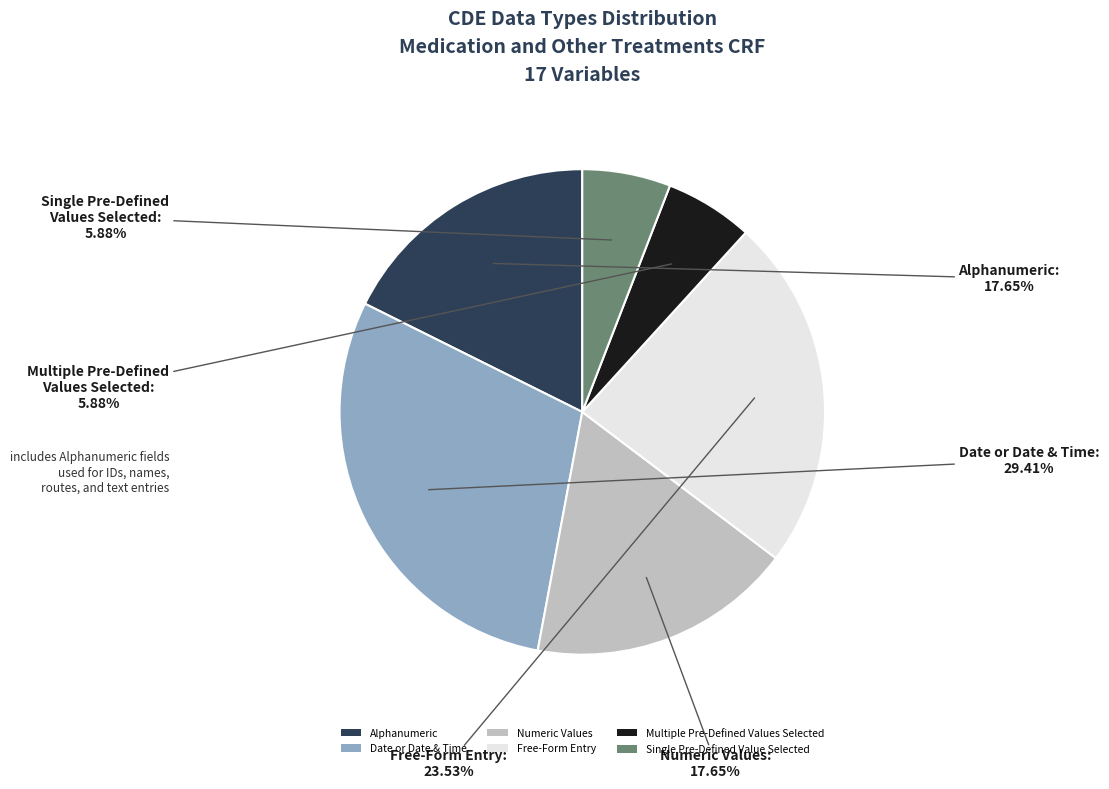

To the nearest percent, what portion does Free-Form Entry represent?

24%